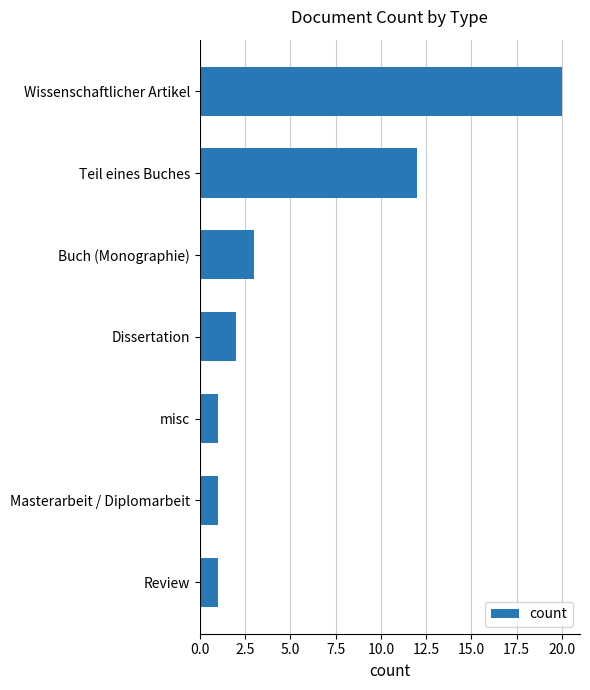

The value at Buch (Monographie) is 2. True or false?

False